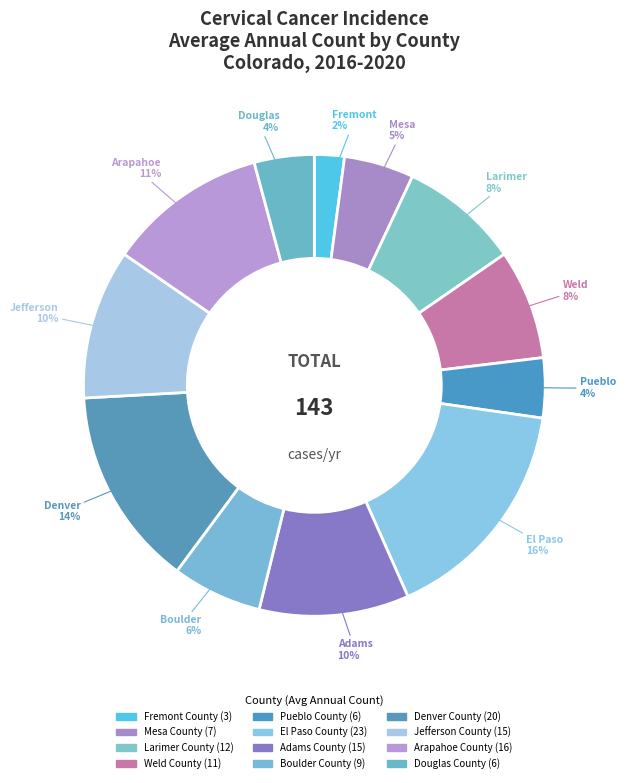

Which category has the smallest portion of the pie?

Fremont County